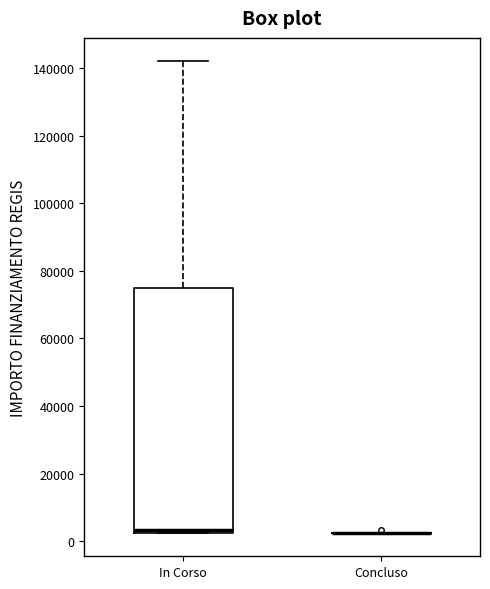

Which box is the tallest, from its lower edge to its upper edge?

In Corso